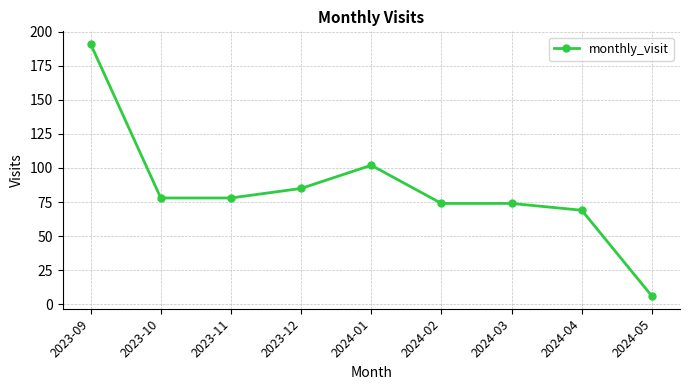

What is the sum of all values?

757